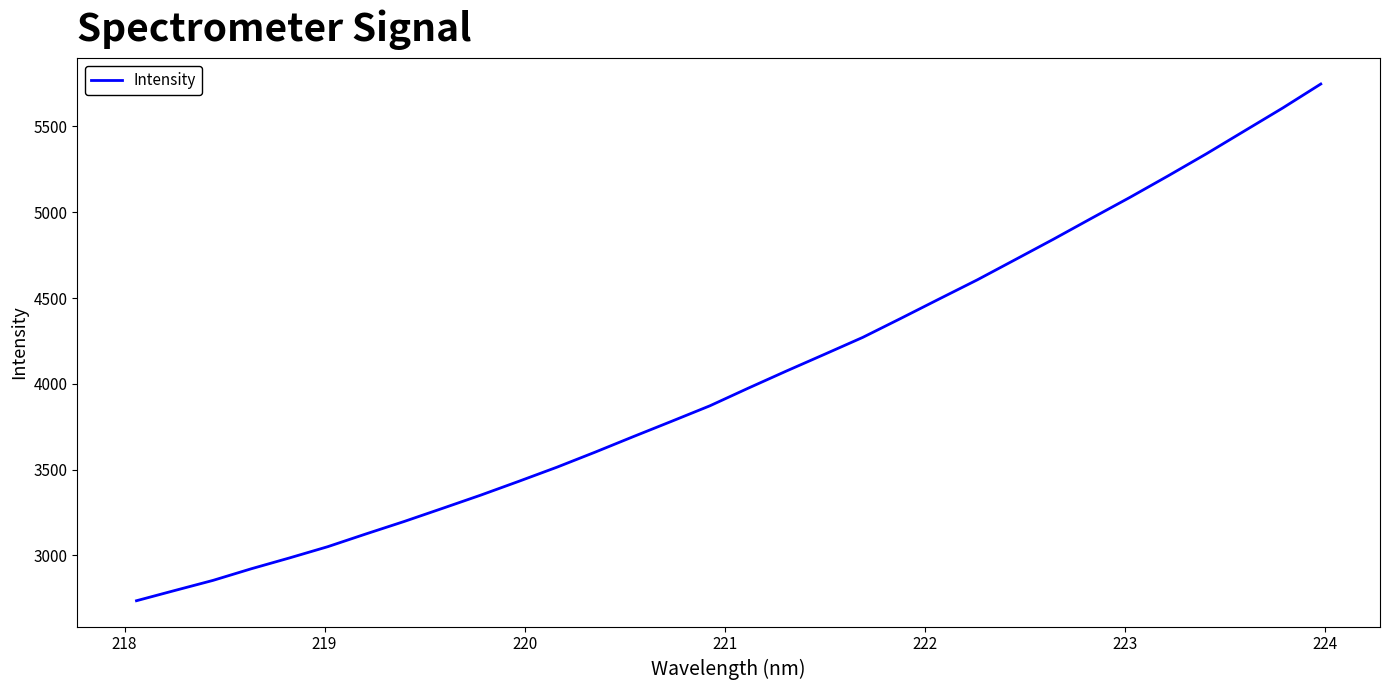

What is the greatest value displayed?

5747.7